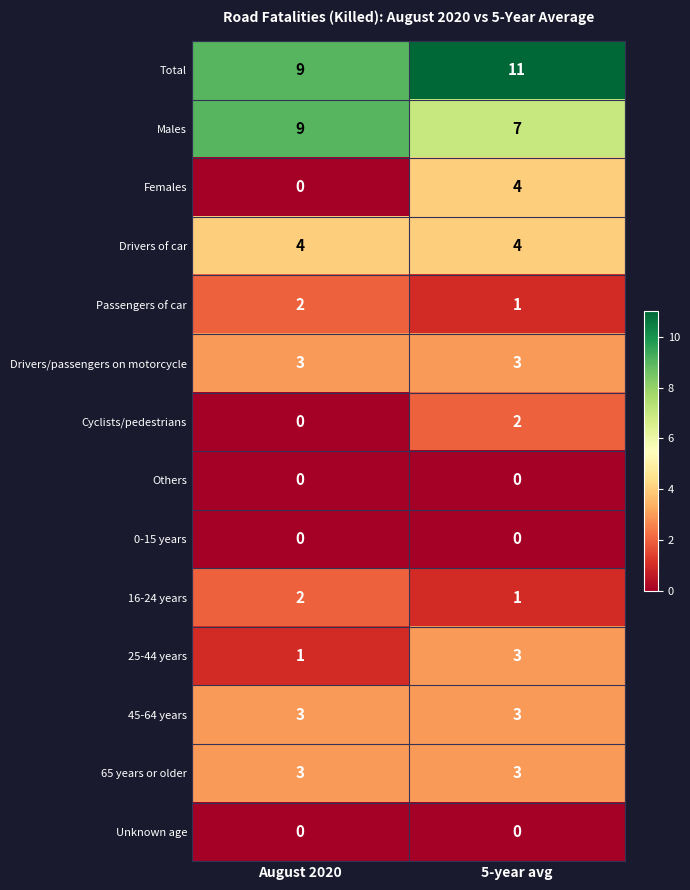

At which label does 25-44 years reach its minimum?

August 2020